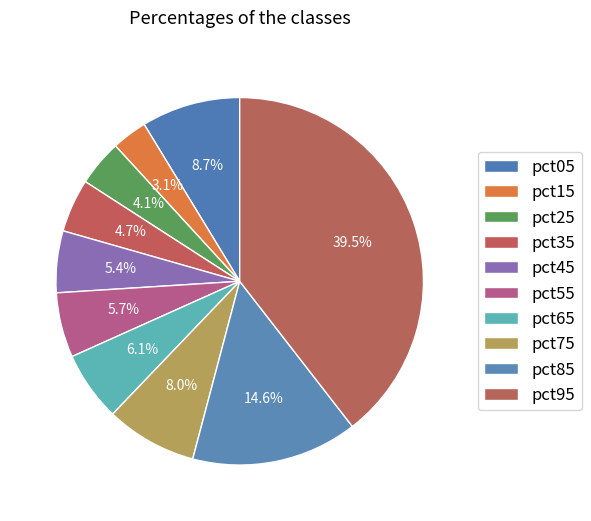

Does any single category account for the majority?

No